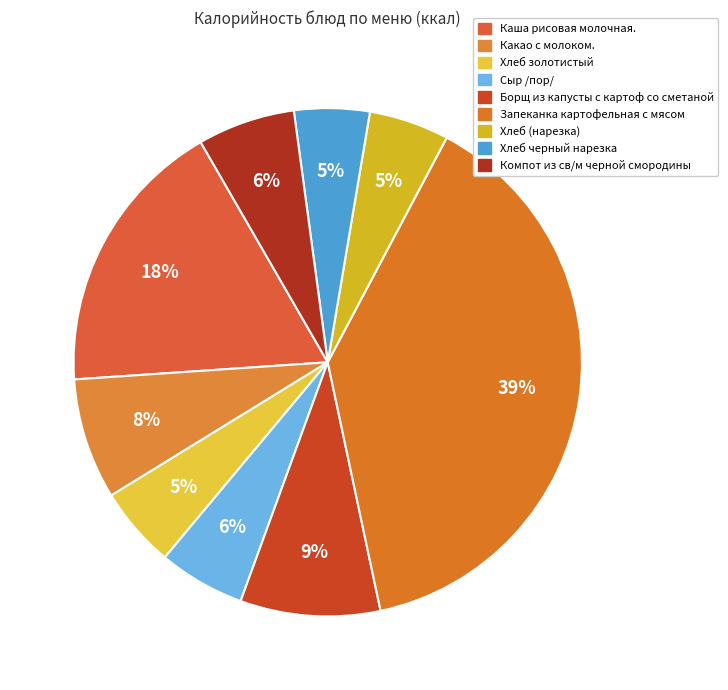

True or false: Борщ из капусты с картоф со сметаной accounts for 9% of the total.

True